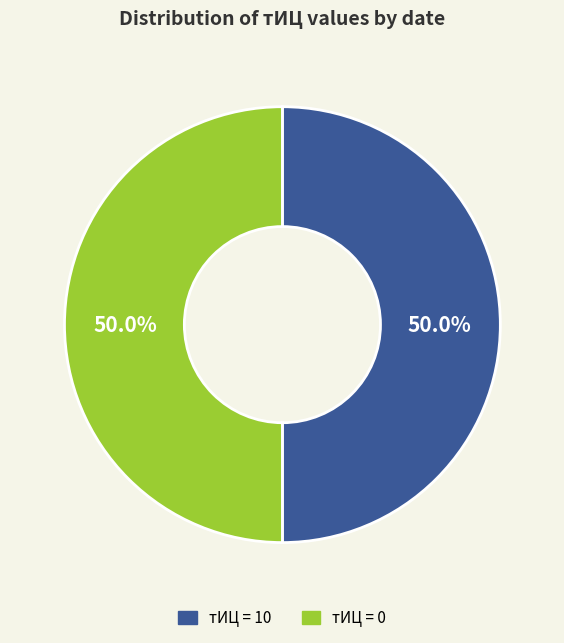

What is the ratio of the value at тИЦ = 10 to the value at тИЦ = 0?

1.0